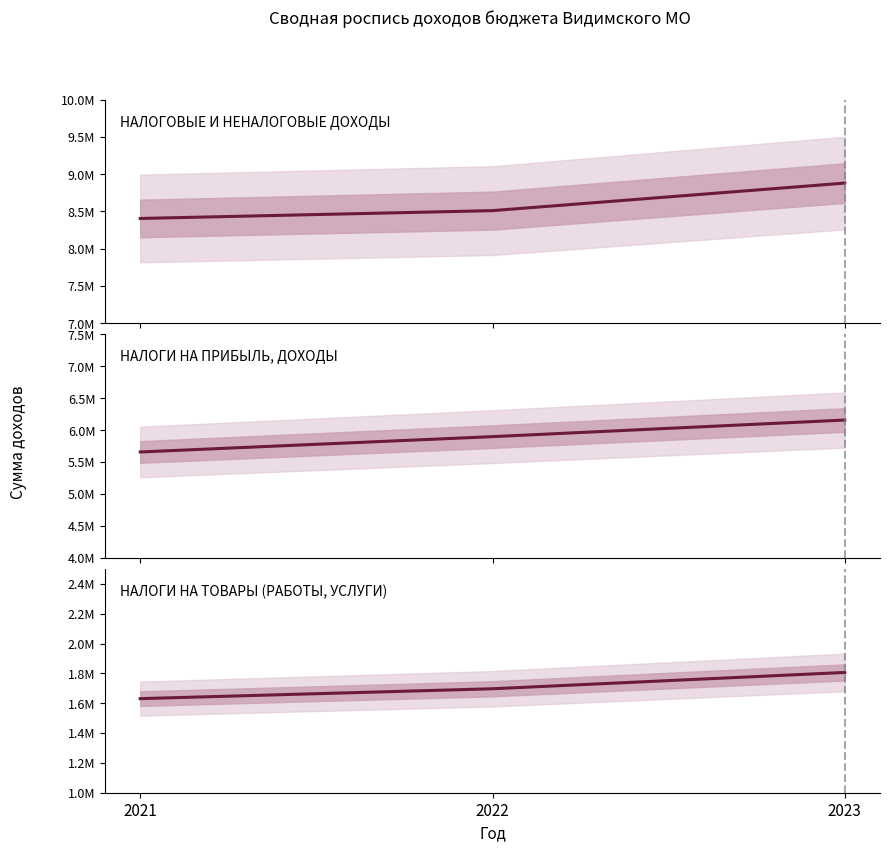

What is the maximum value for НАЛОГИ НА ПРИБЫЛЬ, ДОХОДЫ?

6160000